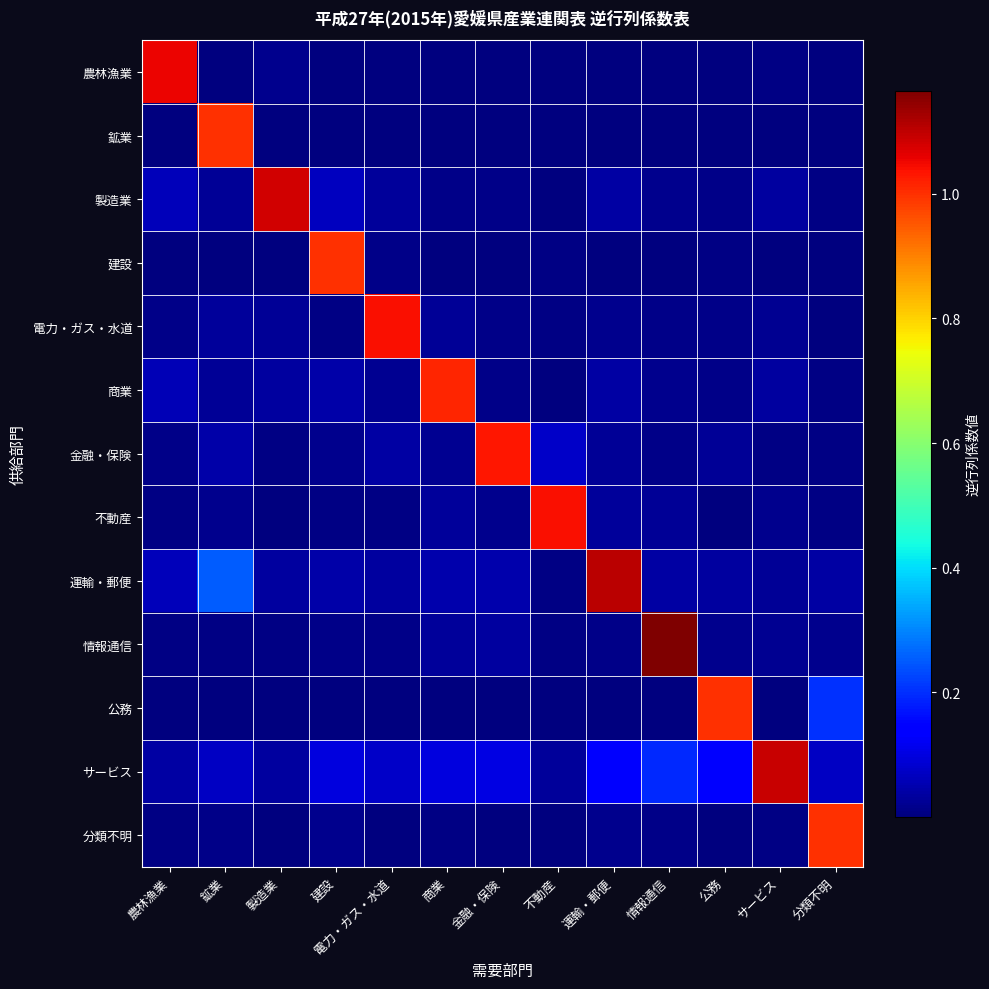

At 製造業, list the series in order from smallest to largest.

公務, 鉱業, 建設, 分類不明, 不動産, 情報通信, 金融・保険, 農林漁業, 電力・ガス・水道, 商業, 運輸・郵便, サービス, 製造業